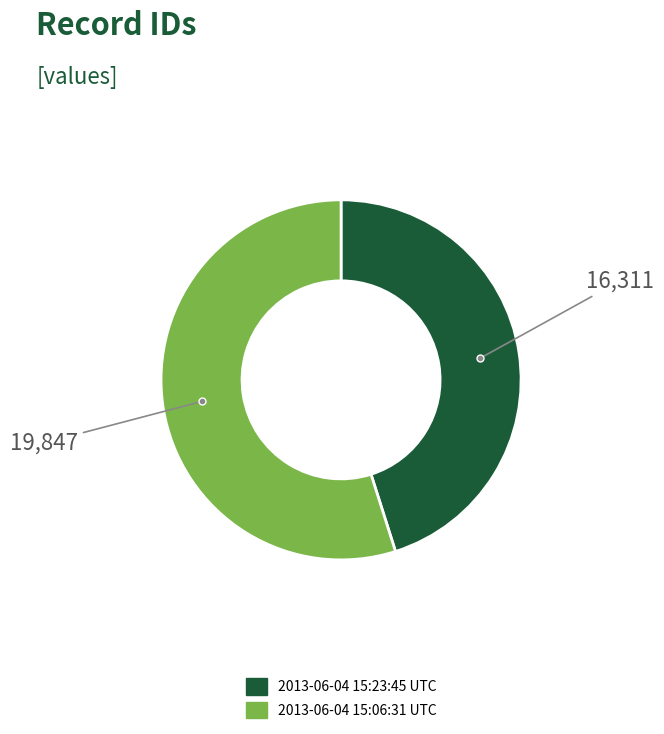

Do 2013-06-04 15:23:45 UTC and 2013-06-04 15:06:31 UTC together represent more than half of the pie?

Yes